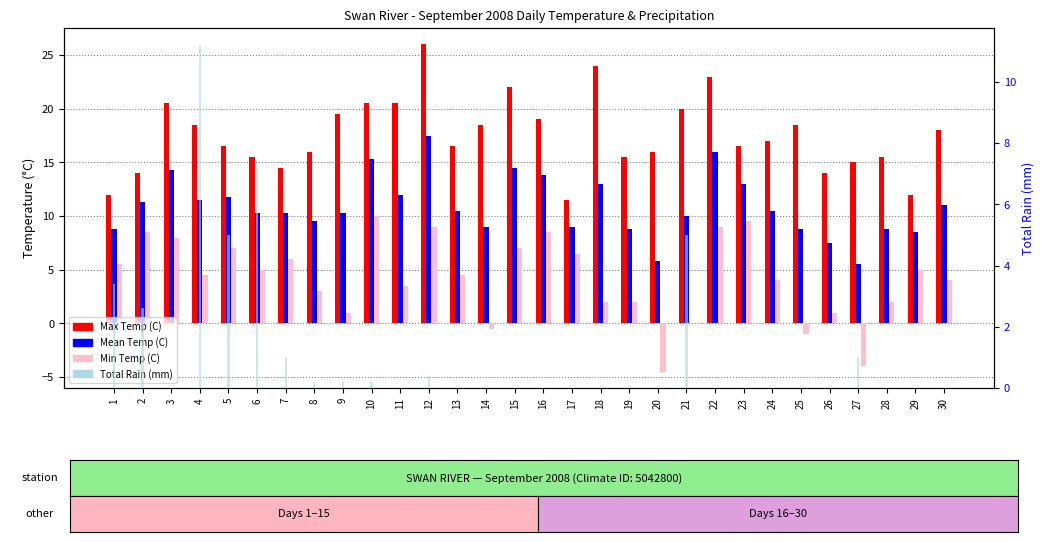

What is the value of the Min Temp (C) bar at the 23rd from the left?

9.5